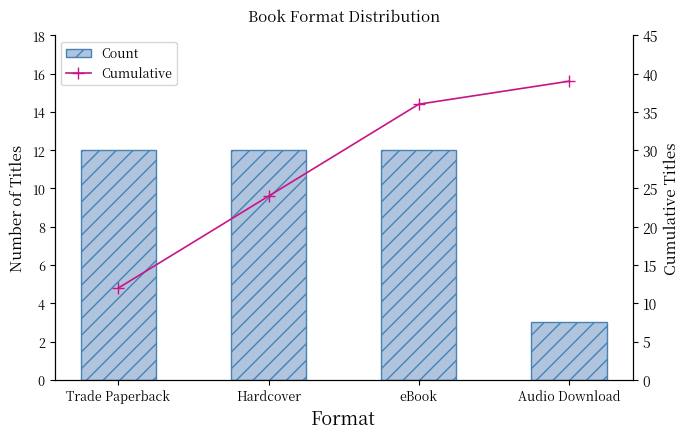

Which category has the lowest value in the Cumulative series?

Trade Paperback